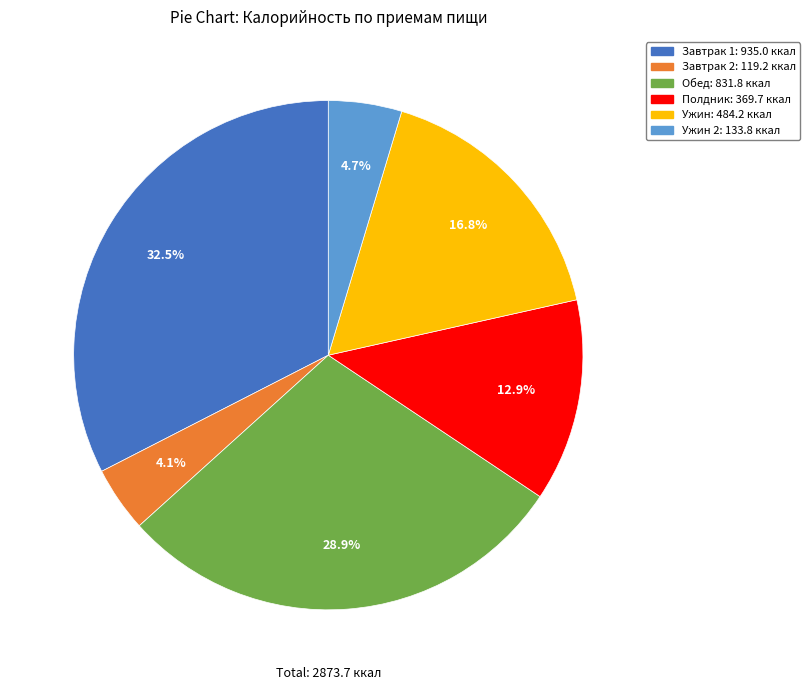

Is there a majority slice in this chart?

No